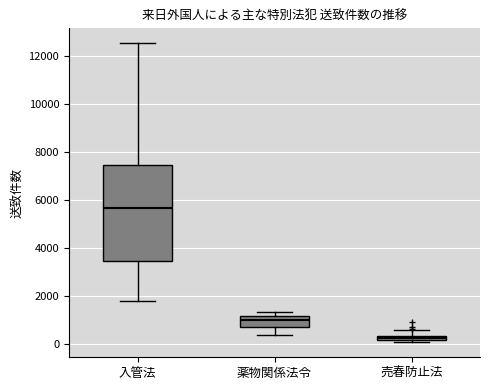

Comparing the boxes themselves (not the whiskers), which one is the tallest?

入管法